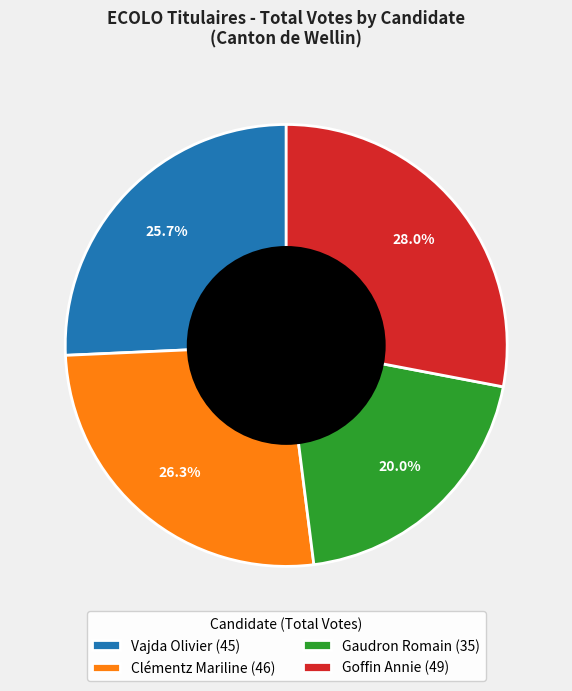

How many segments does this pie chart have?

4